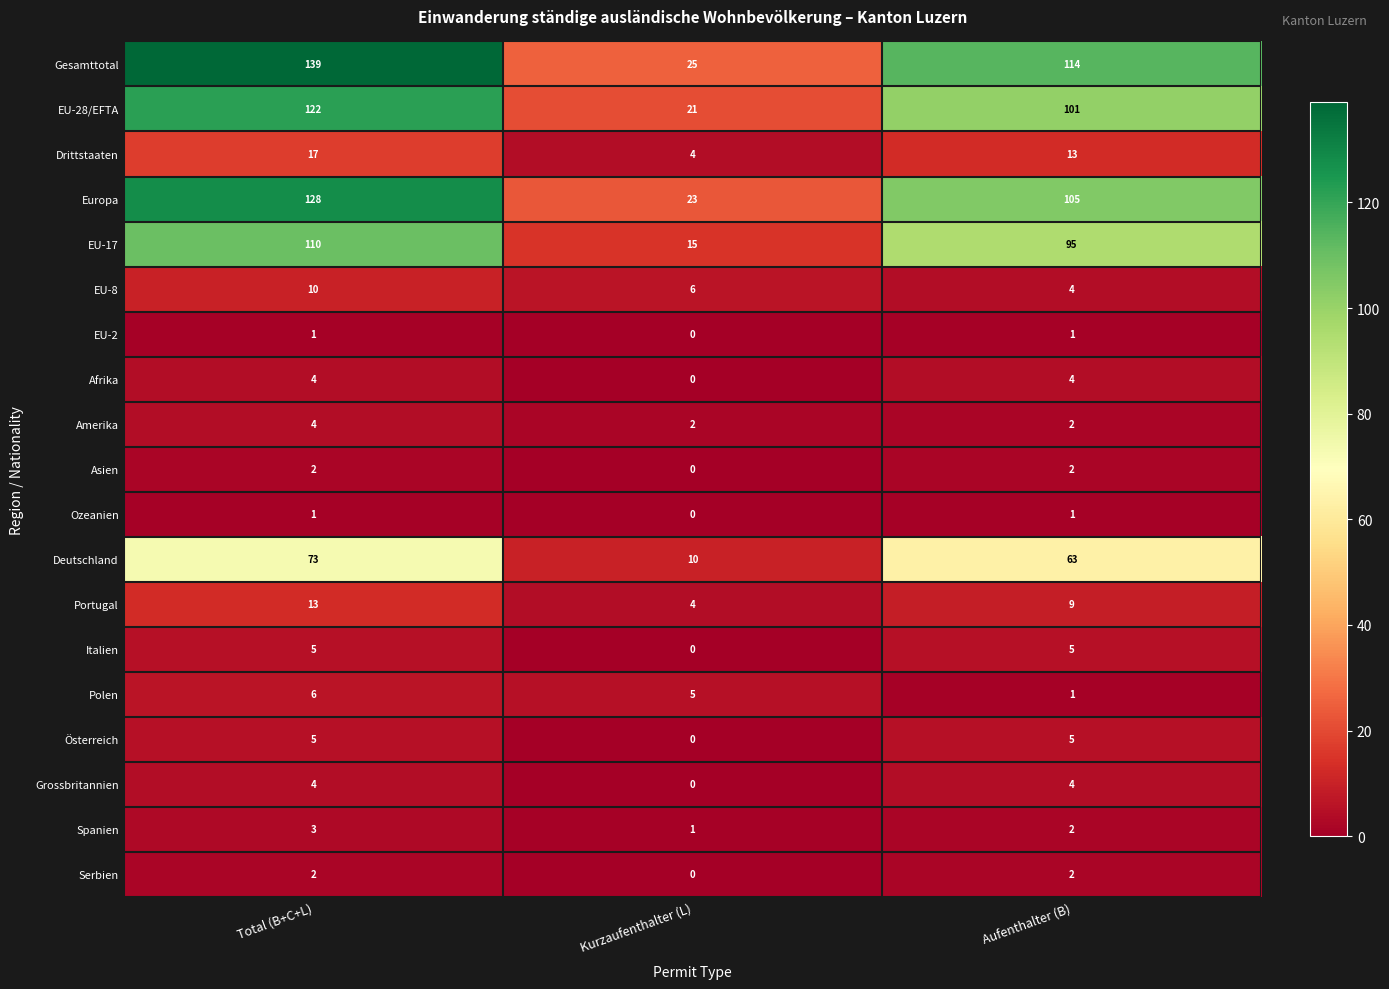

What is the average value of the Amerika series?

3